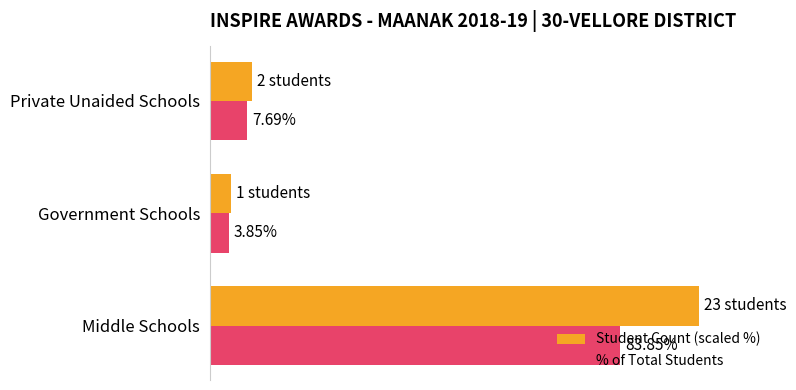

At which label does Student Count (scaled %) reach its minimum?

Government Schools